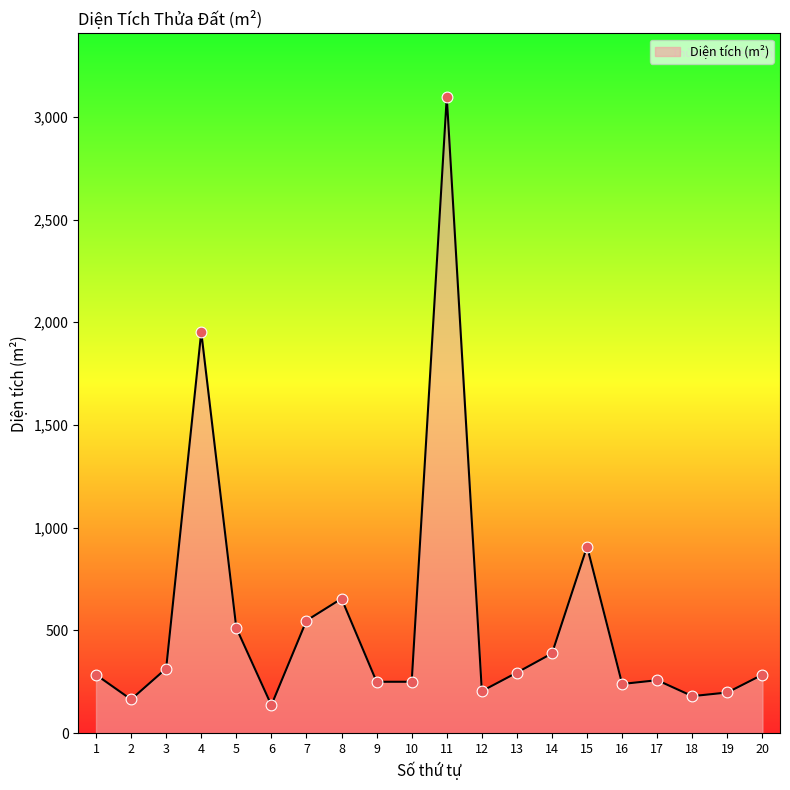

Approximately how many times larger is the value at 1 compared to 16?

1.2